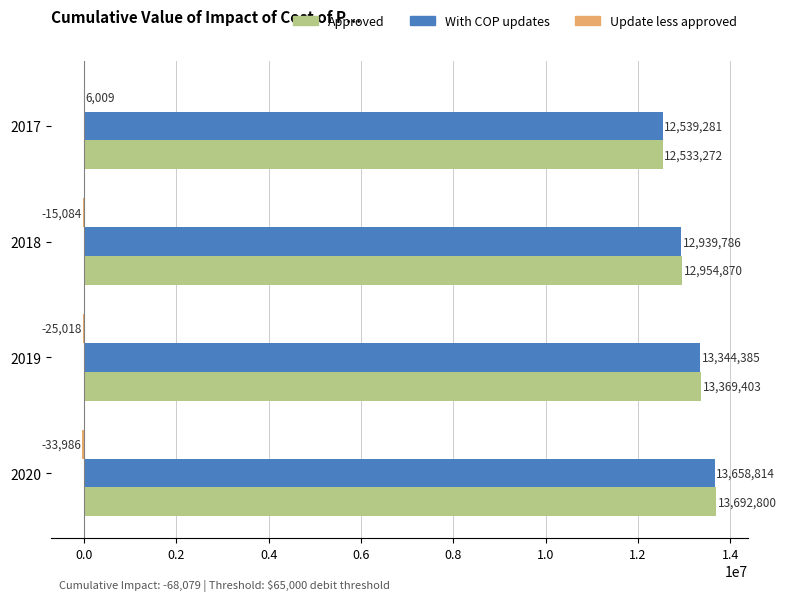

How many Approved values are between 12954870 and 13692800?

3